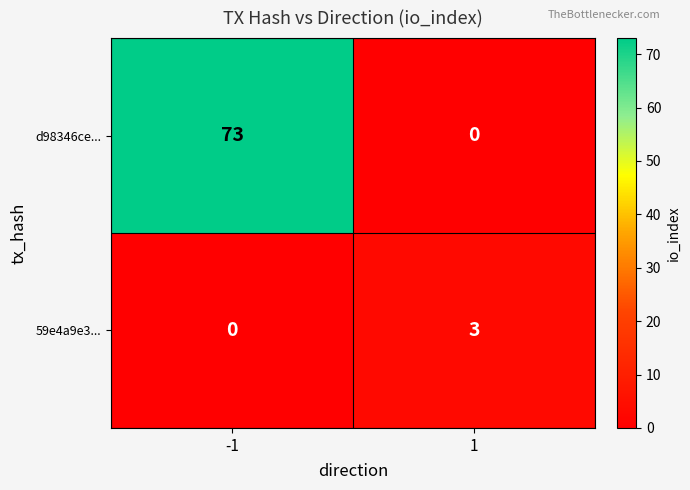

Is it true that d98346ce... equals 0 at 1?

True